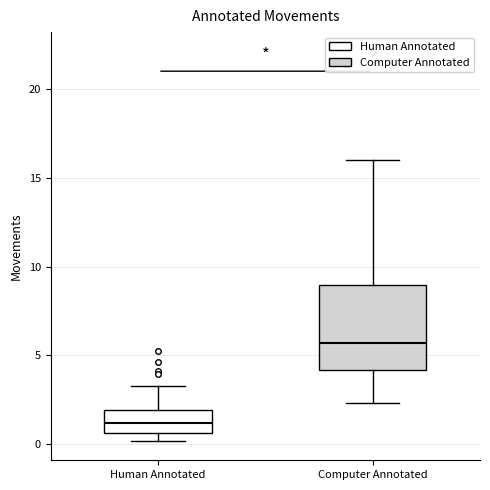

Reading left to right, transcribe this box plot: for each box, give where its median line is, the range the box spans, and where its two whiskers end, as read against the y-axis. The values are not printed on the chart, so give them approximately, as read against the axis.

Human Annotated: median 1.0, box 0.5 to 2.0, whiskers 0.0 to 3.5
Computer Annotated: median 5.5, box 4.0 to 9.0, whiskers 2.5 to 16.0